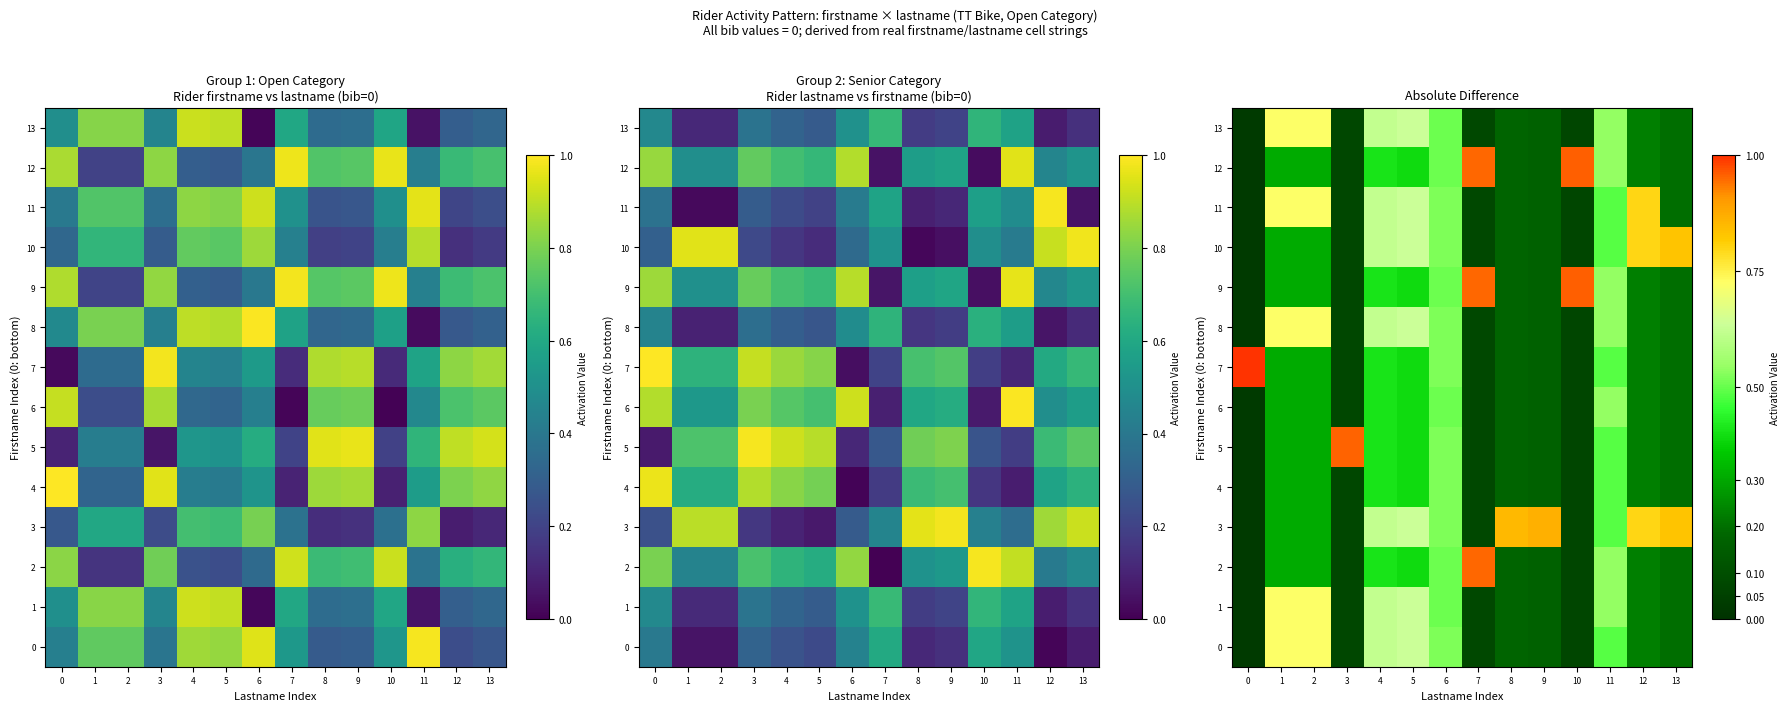

What is the sum of the 6 values at 10 and 9?

0.2